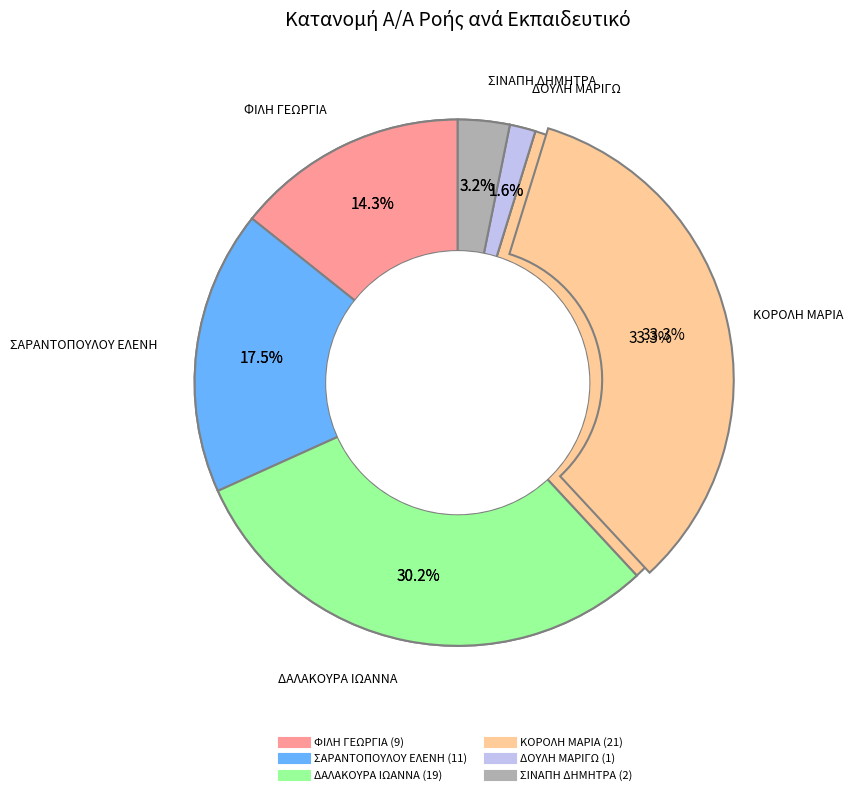

Is the sum of ΚΟΡΟΛΗ ΜΑΡΙΑ and ΔΟΥΛΗ ΜΑΡΙΓΩ greater than half?

No